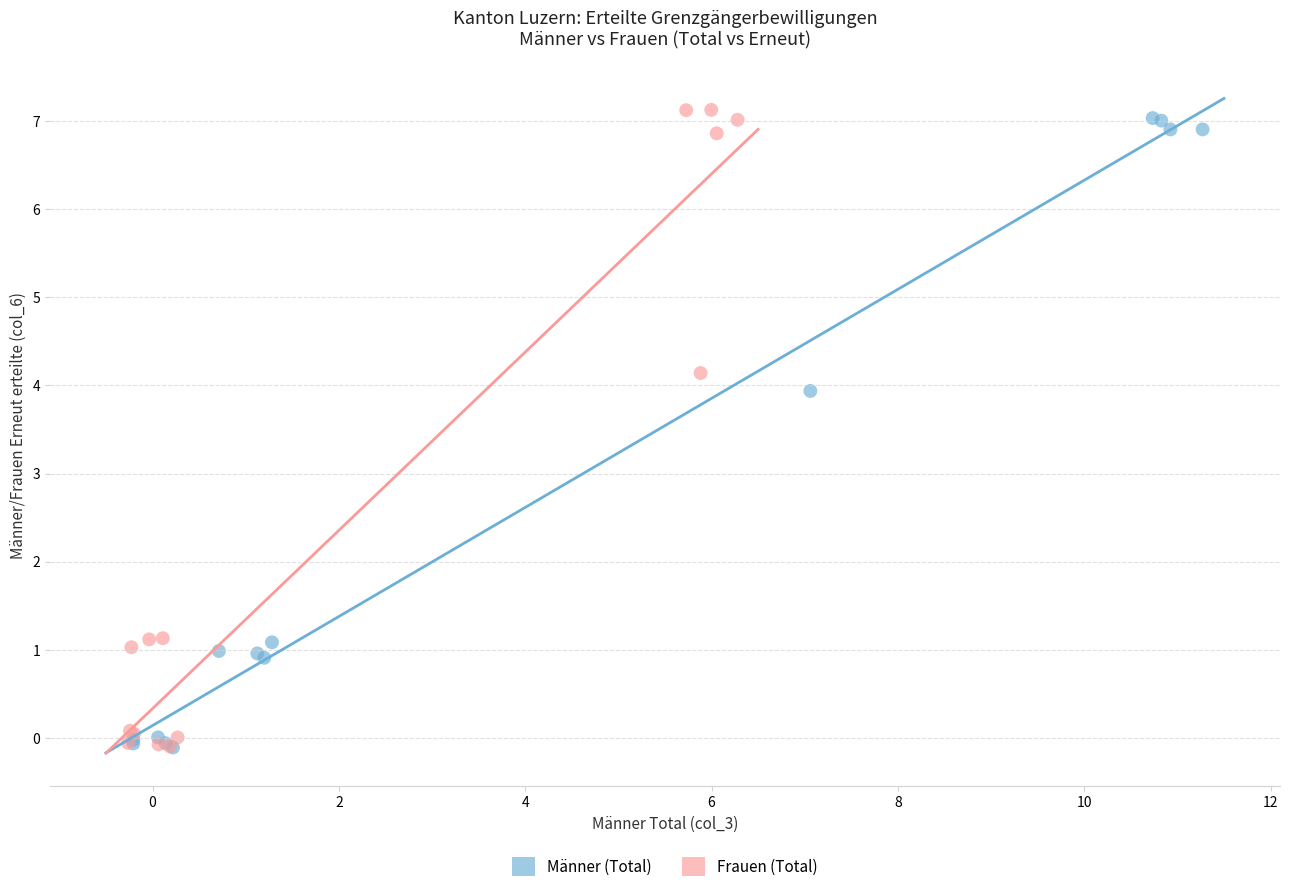

Which series contains the highest Y value?

Frauen (Total)